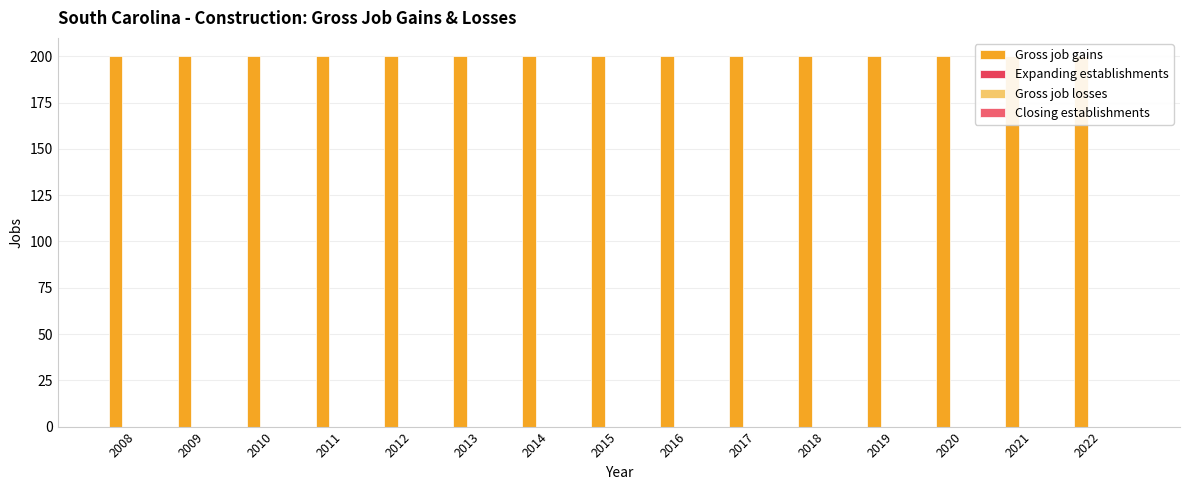

Are the bars grouped side by side (vs. stacked)?

Yes